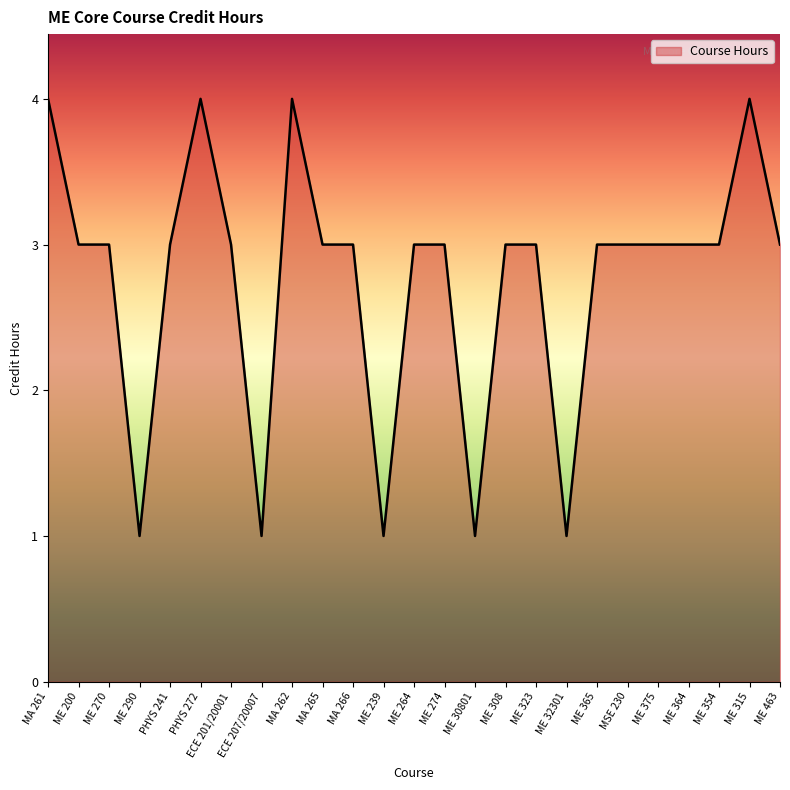

What is the label of the 14th point from the right?

ME 239